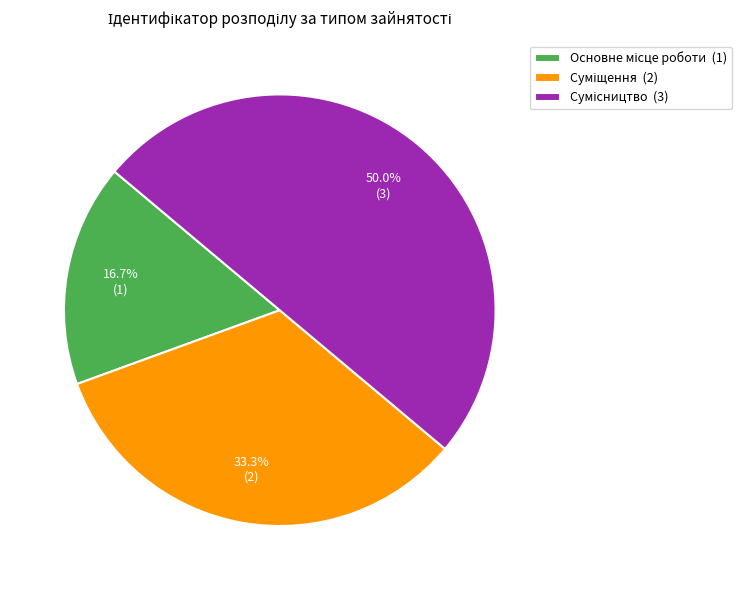

The Основне місце роботи slice represents 28% of the pie. True or false?

False